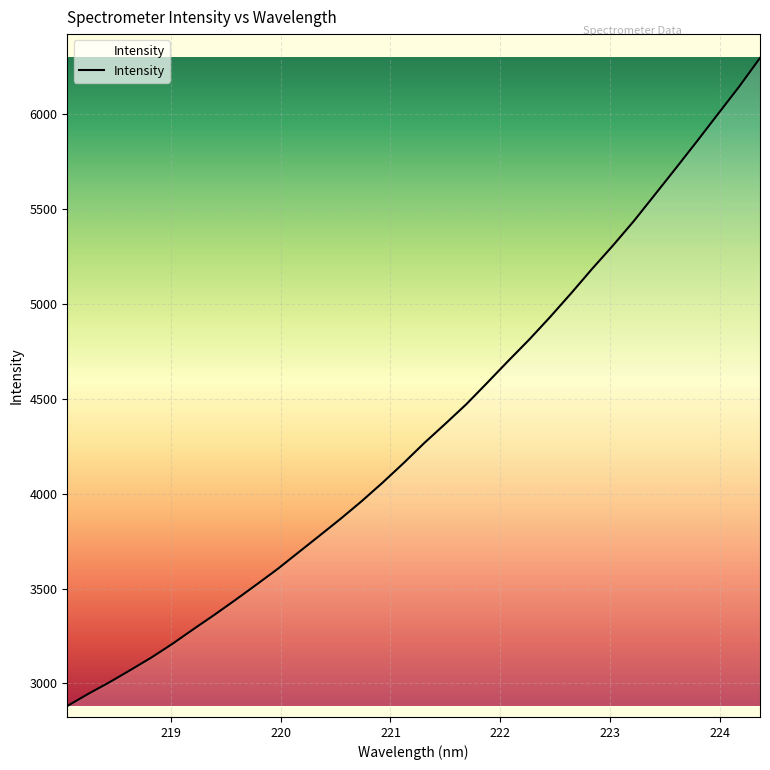

What is the minimum value shown in the chart?

2880.3